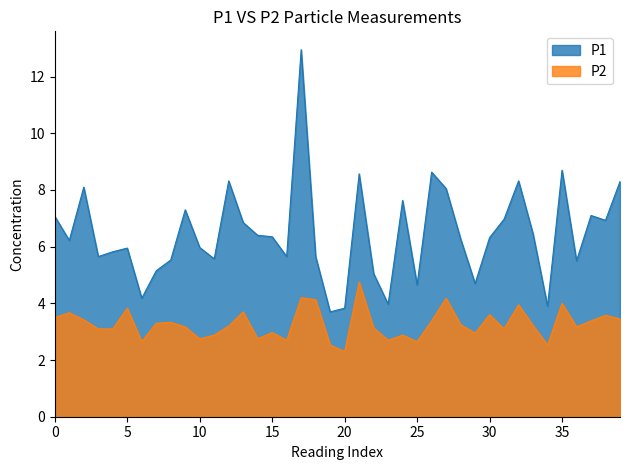

How many lines are shown in the chart?

2